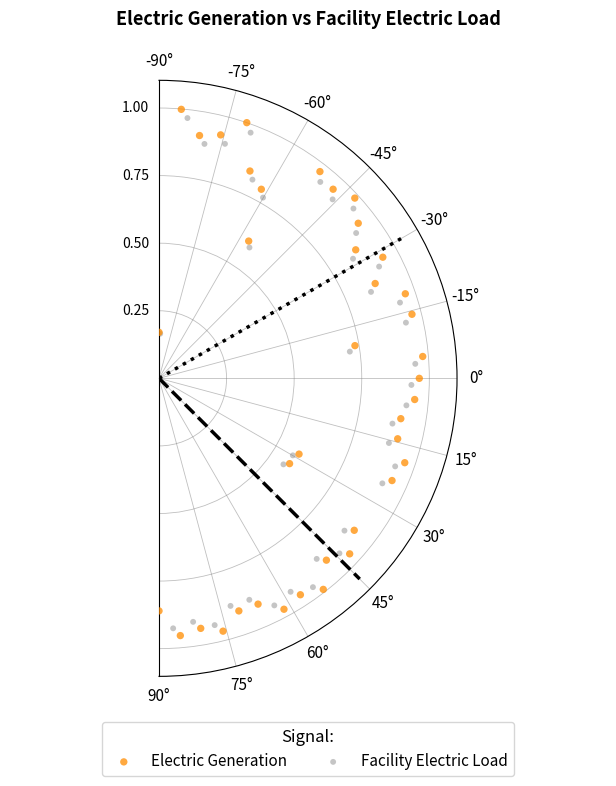

Which series has the largest Y range (max minus min)?

Electric Generation